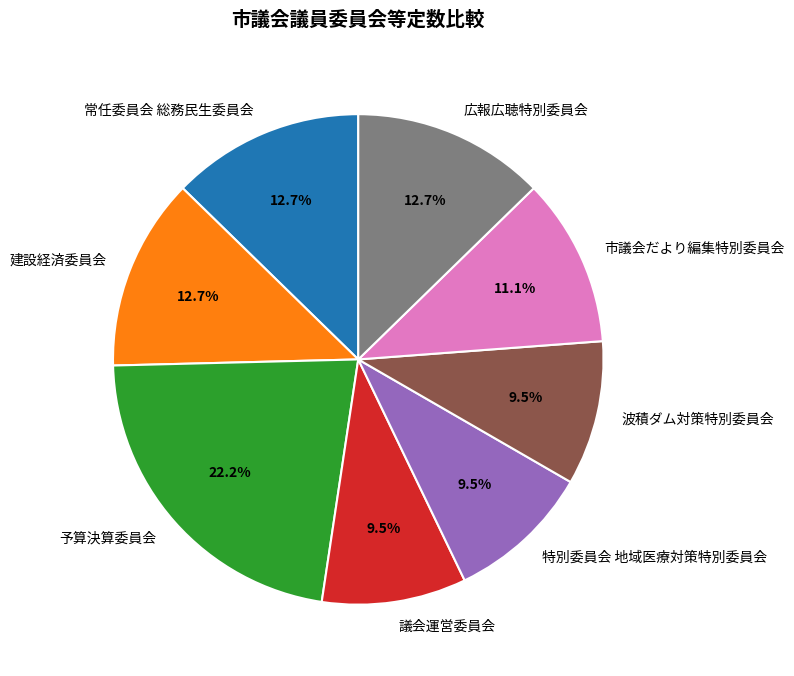

Count the number of slices in the pie.

8